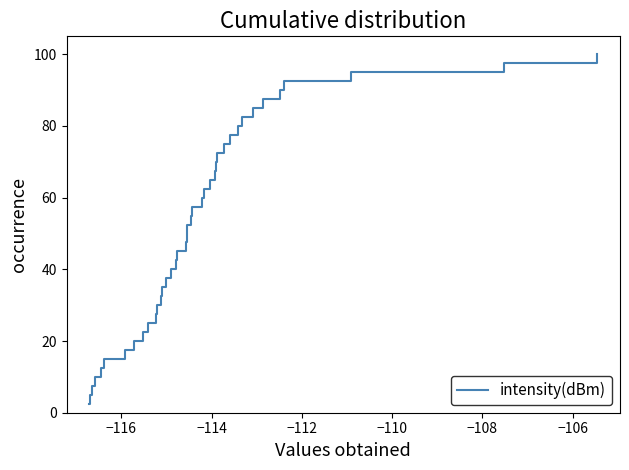

How many values exceed 52?

20